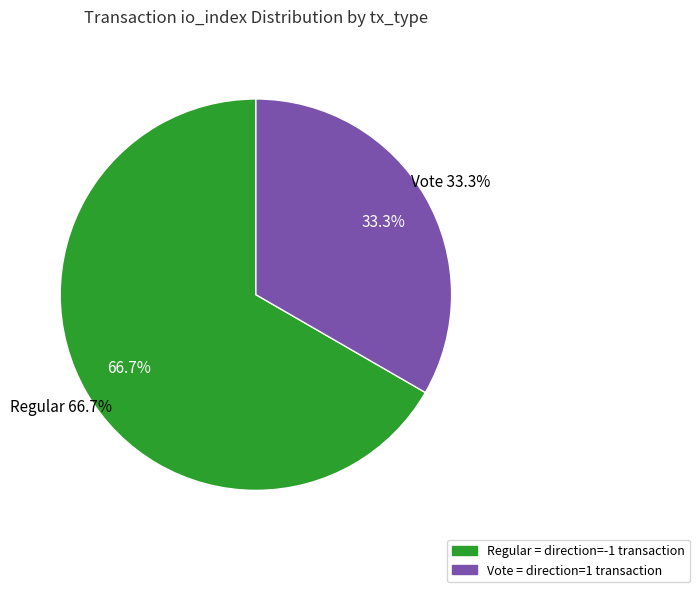

To the nearest percent, what is the difference between the Vote (io_index=2) and Regular (io_index=4) slice percentages?

33%